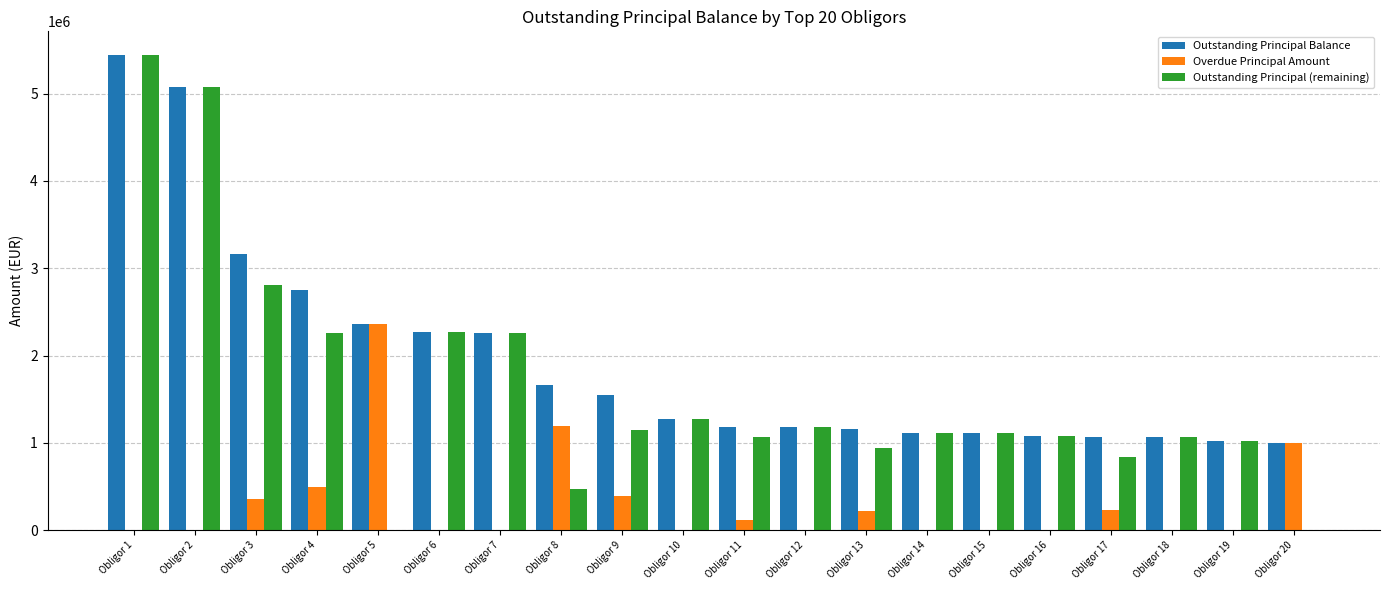

True or false: Outstanding Principal (remaining) has a value of 1782821.0 at Obligor 15.

False